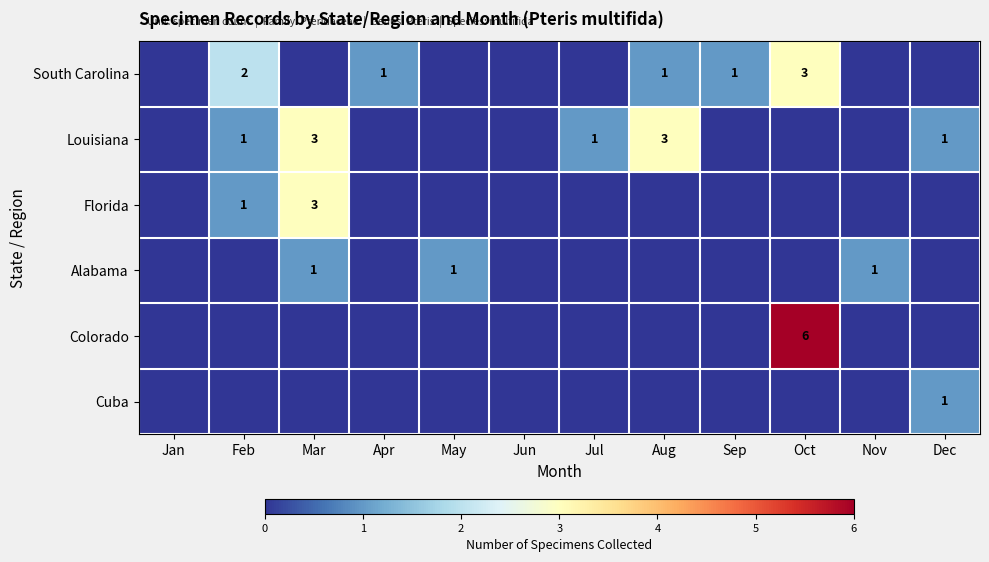

Is it true that Colorado equals 6 at Oct?

True